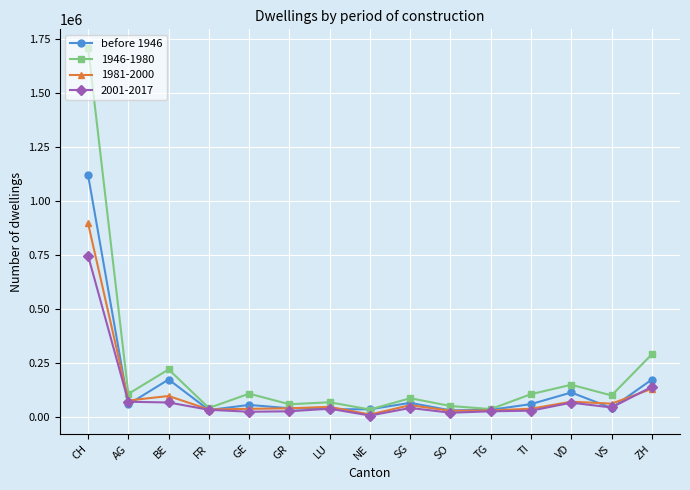

True or false: before 1946 has a value of 57375 at GE.

True